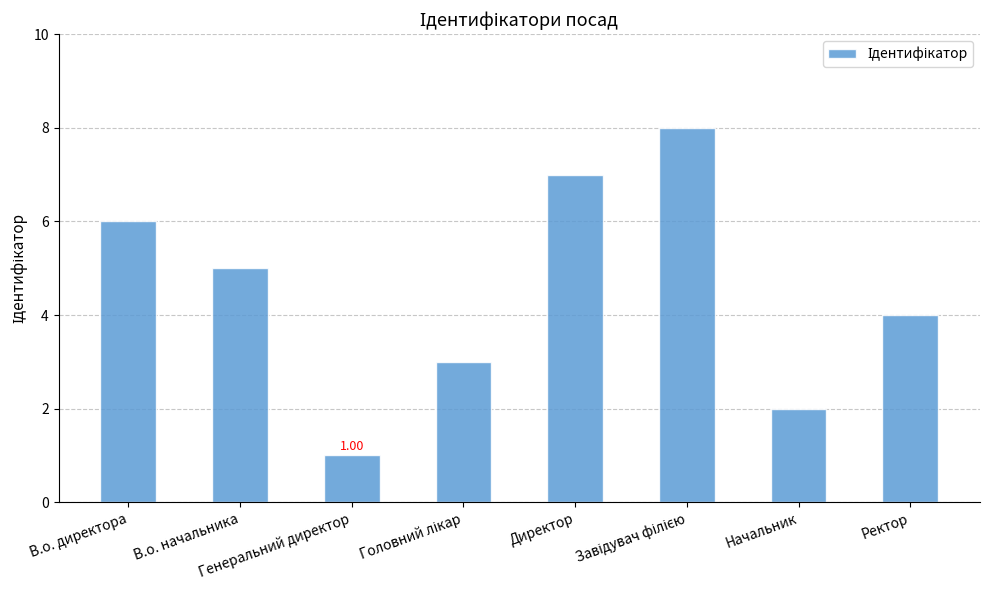

What is the difference between the maximum and minimum values?

7